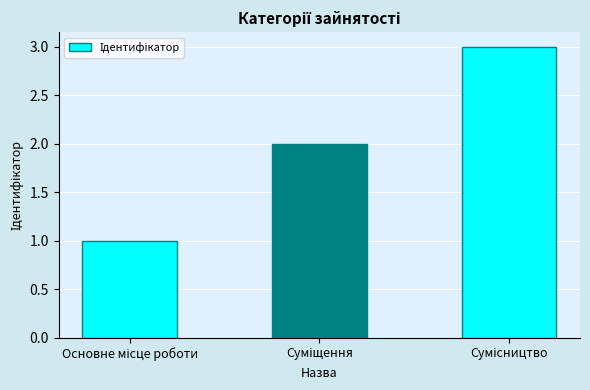

What is the sum of all values?

6